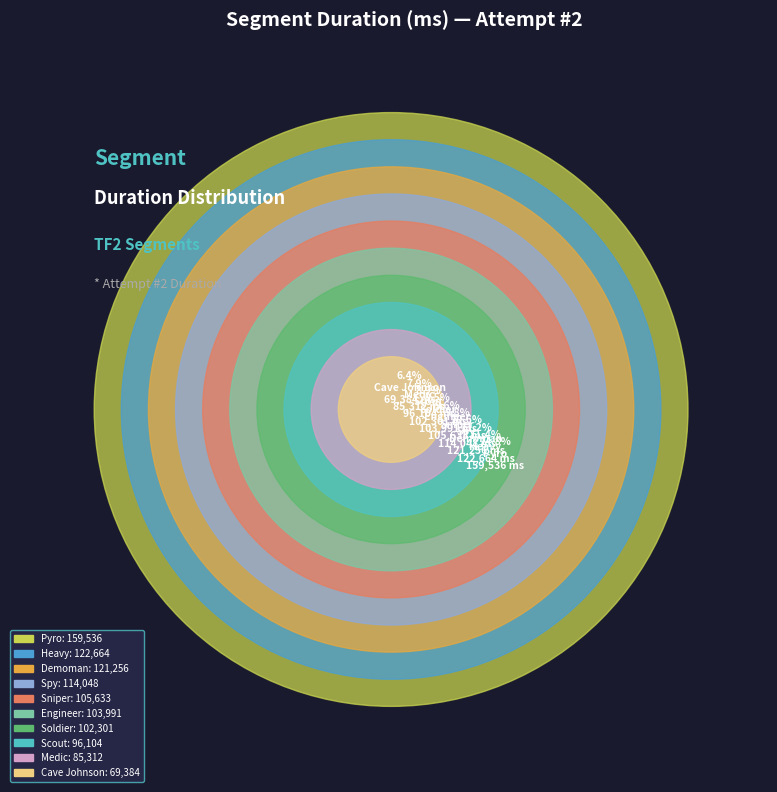

How many slices are in this pie chart?

10